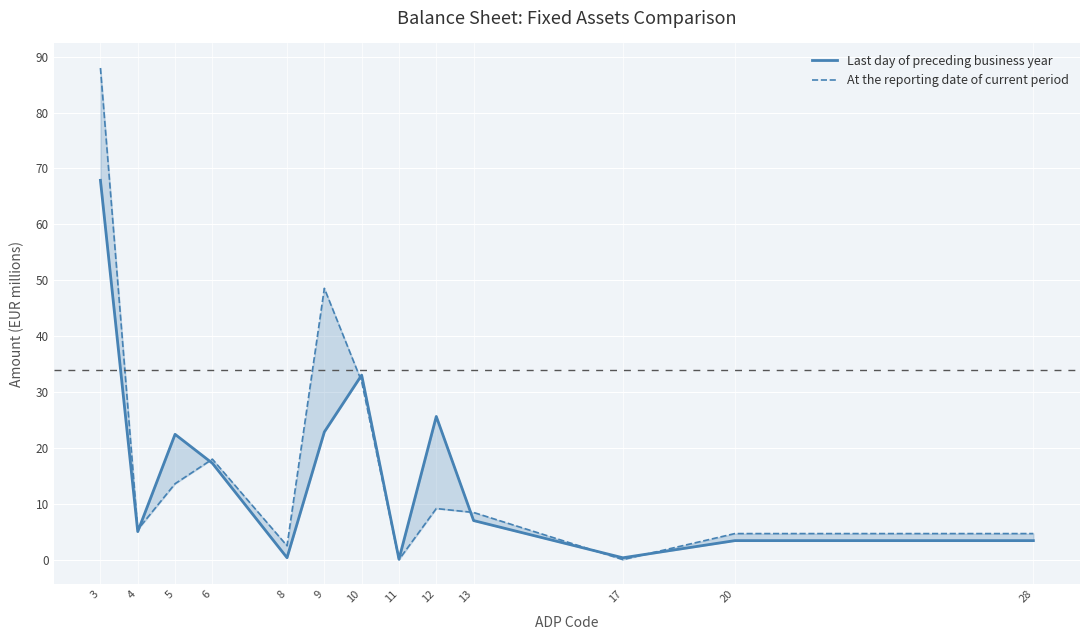

Which series has the largest total across all categories?

At the reporting date of current period